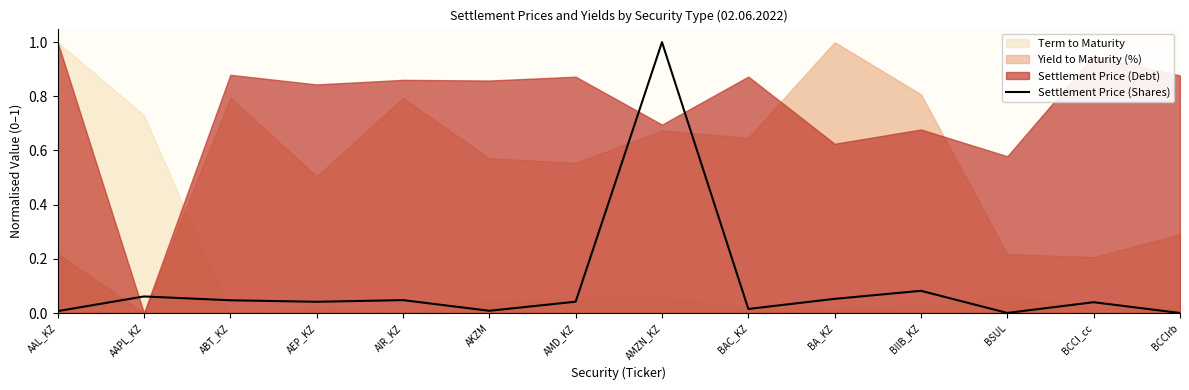

True or false: there are more than 0 points higher than both neighbors.

True